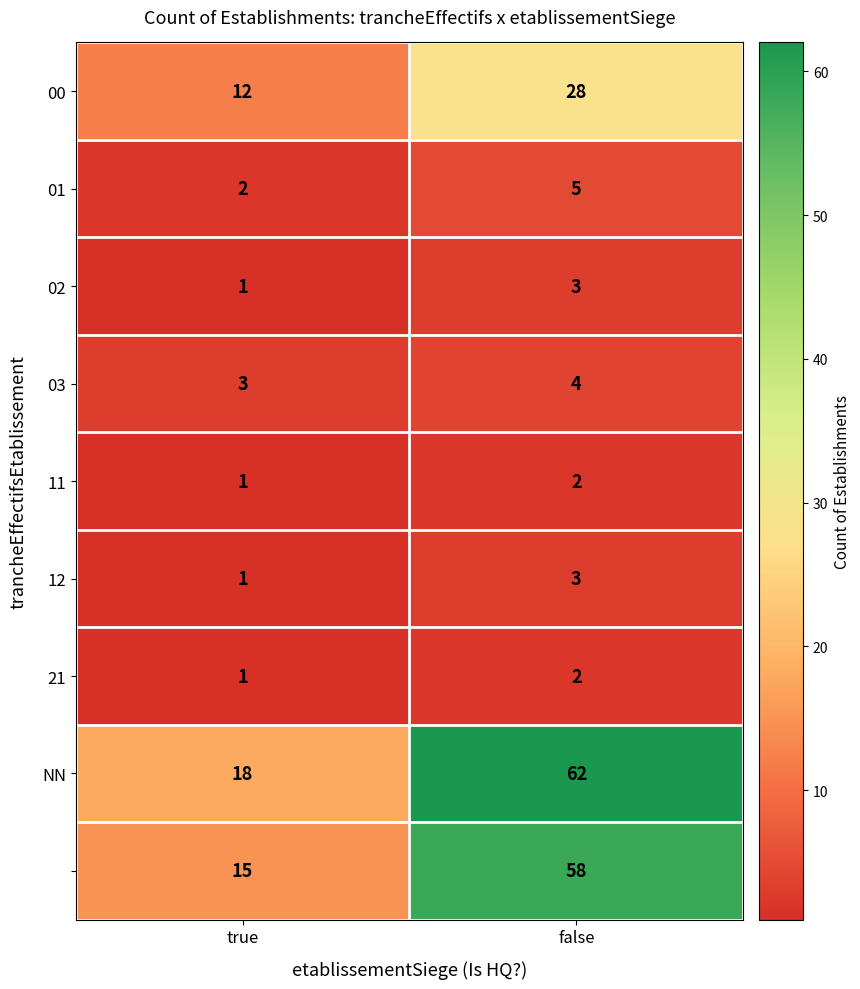

Which label corresponds to the smallest value in the chart?

true